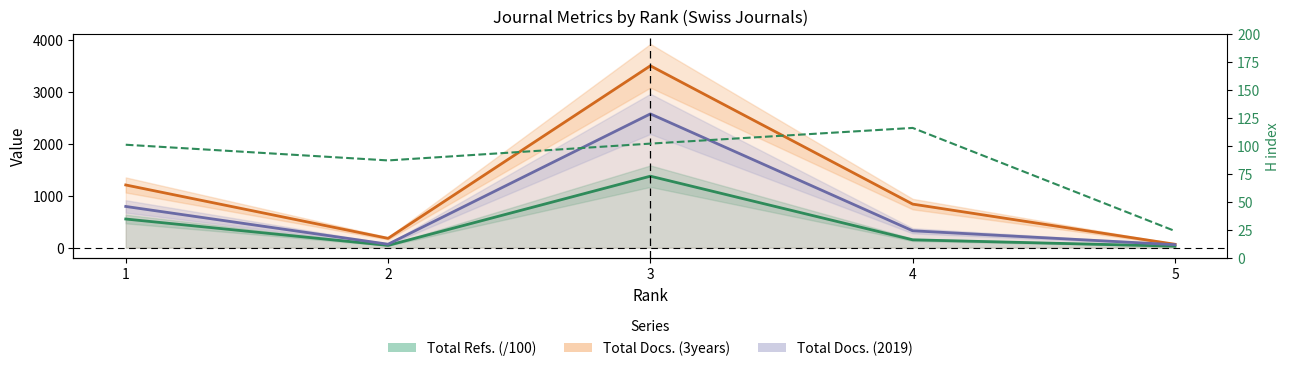

How many points are lower than both their immediate neighbors (excluding endpoints)?

1